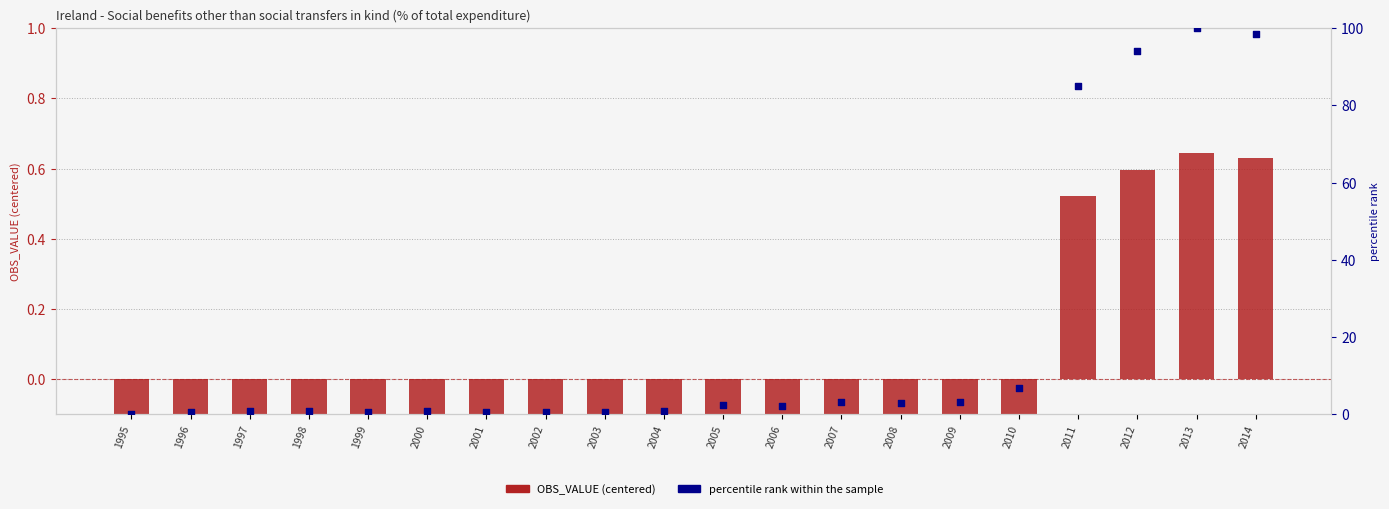

What is the total value across all series at 2002?

0.6